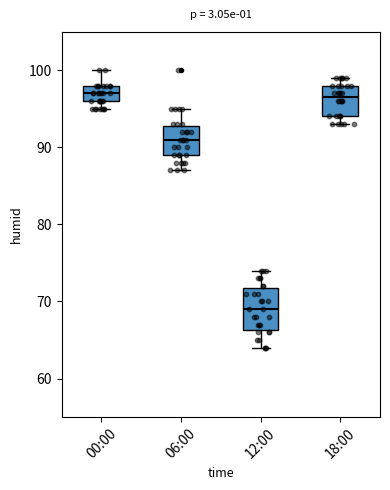

Reading left to right, transcribe this box plot: for each box, give where its median line is, the range the box spans, and where its two whiskers end, as read against the y-axis. The values are not printed on the chart, so give them approximately, as read against the axis.

00:00: median 97, box 96 to 98, whiskers 95 to 100
06:00: median 91, box 89 to 93, whiskers 87 to 95
12:00: median 69, box 66 to 72, whiskers 64 to 74
18:00: median 97, box 94 to 98, whiskers 93 to 99